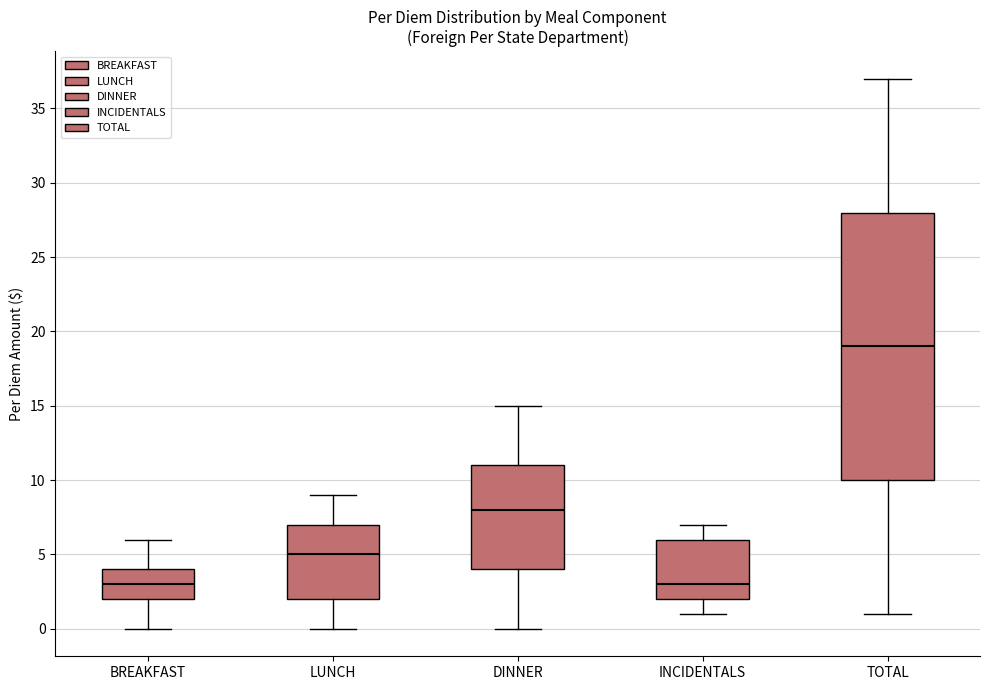

Reading left to right, transcribe this box plot: for each box, give where its median line is, the range the box spans, and where its two whiskers end, as read against the y-axis. The values are not printed on the chart, so give them approximately, as read against the axis.

BREAKFAST: median 3, box 2 to 4, whiskers 0 to 6
LUNCH: median 5, box 2 to 7, whiskers 0 to 9
DINNER: median 8, box 4 to 11, whiskers 0 to 15
INCIDENTALS: median 3, box 2 to 6, whiskers 1 to 7
TOTAL: median 19, box 10 to 28, whiskers 1 to 37